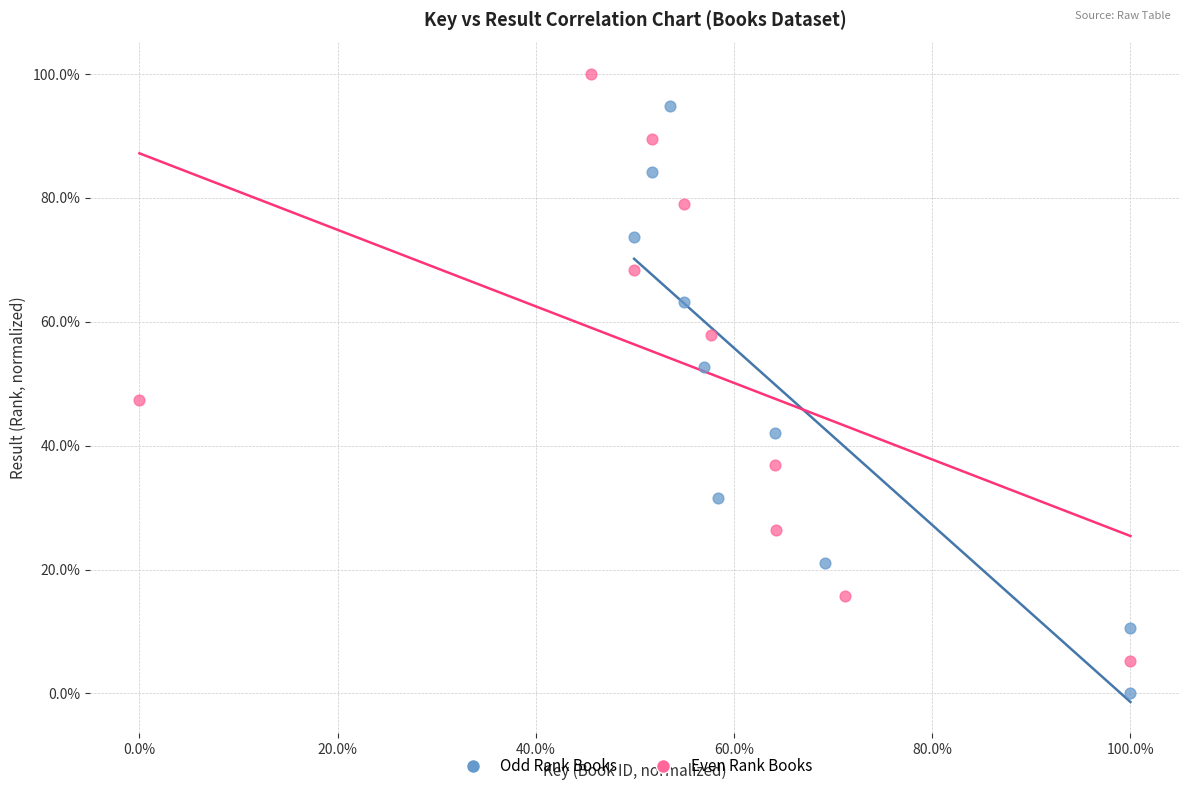

What are all the series names shown in the legend?

Odd Rank Books, Even Rank Books